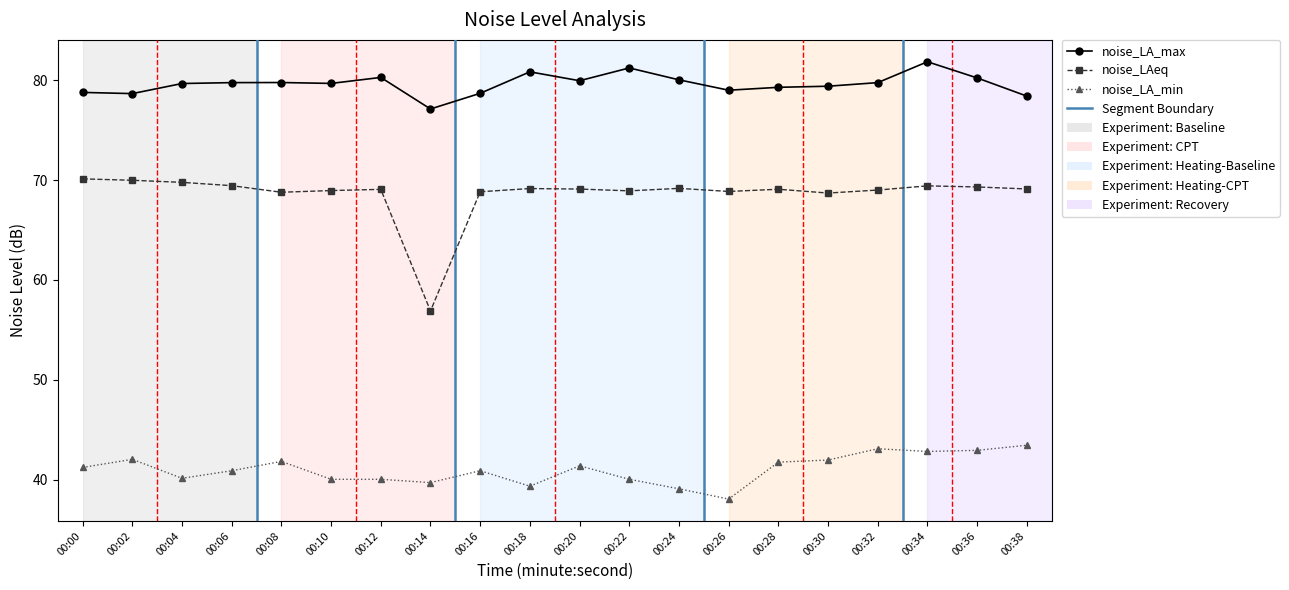

Which series has the largest total across all categories?

noise_LA_max